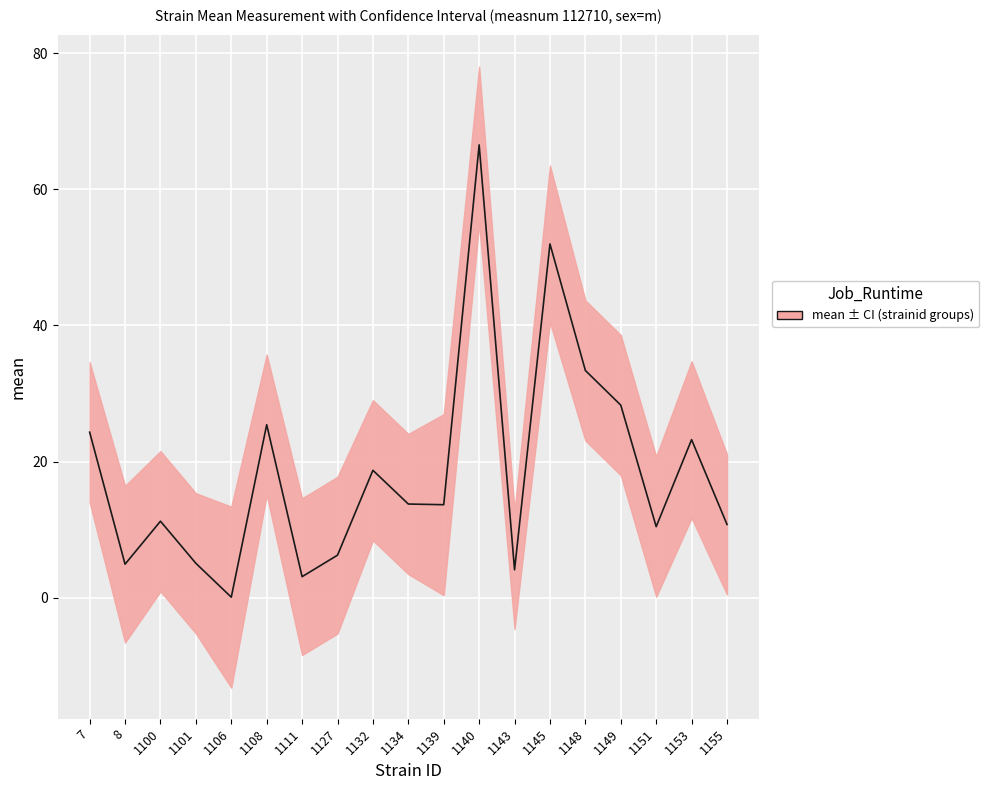

Rank the series at 1100 from highest to lowest value.

uppercl, mean, lowercl